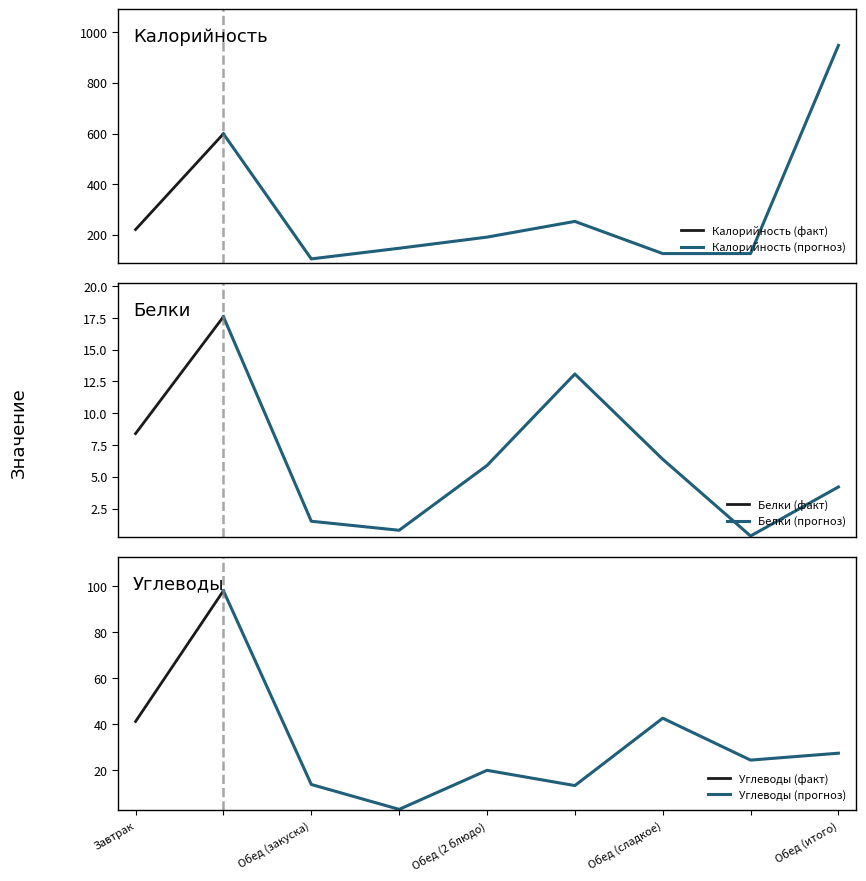

What is the average value of the Калорийность series?

301.8